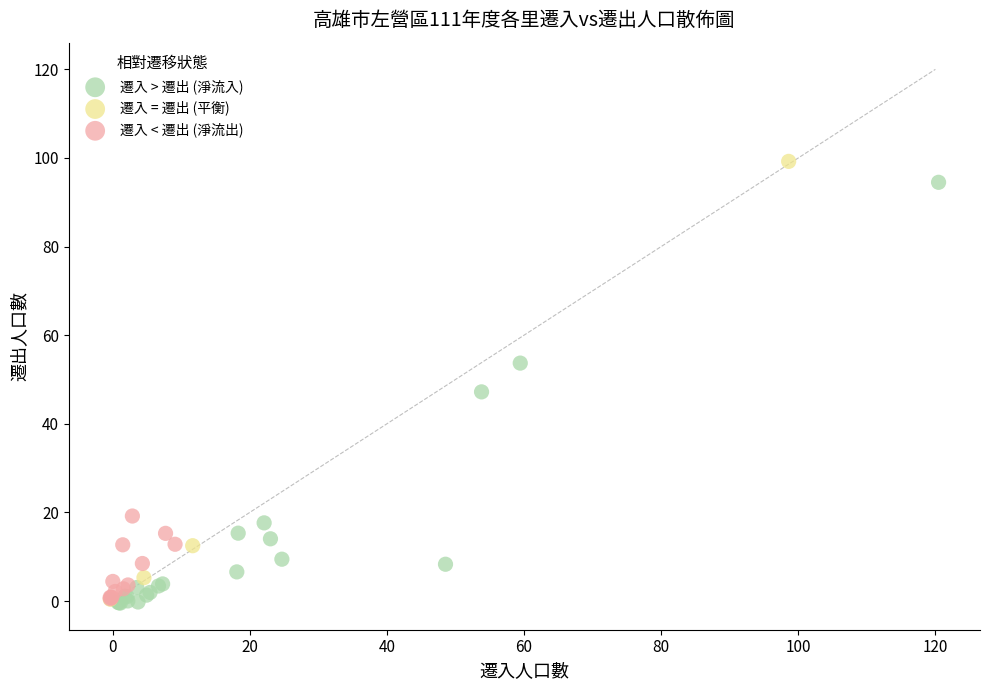

What are all the series names shown in the legend?

遷入 > 遷出 (淨流入), 遷入 = 遷出 (平衡), 遷入 < 遷出 (淨流出)